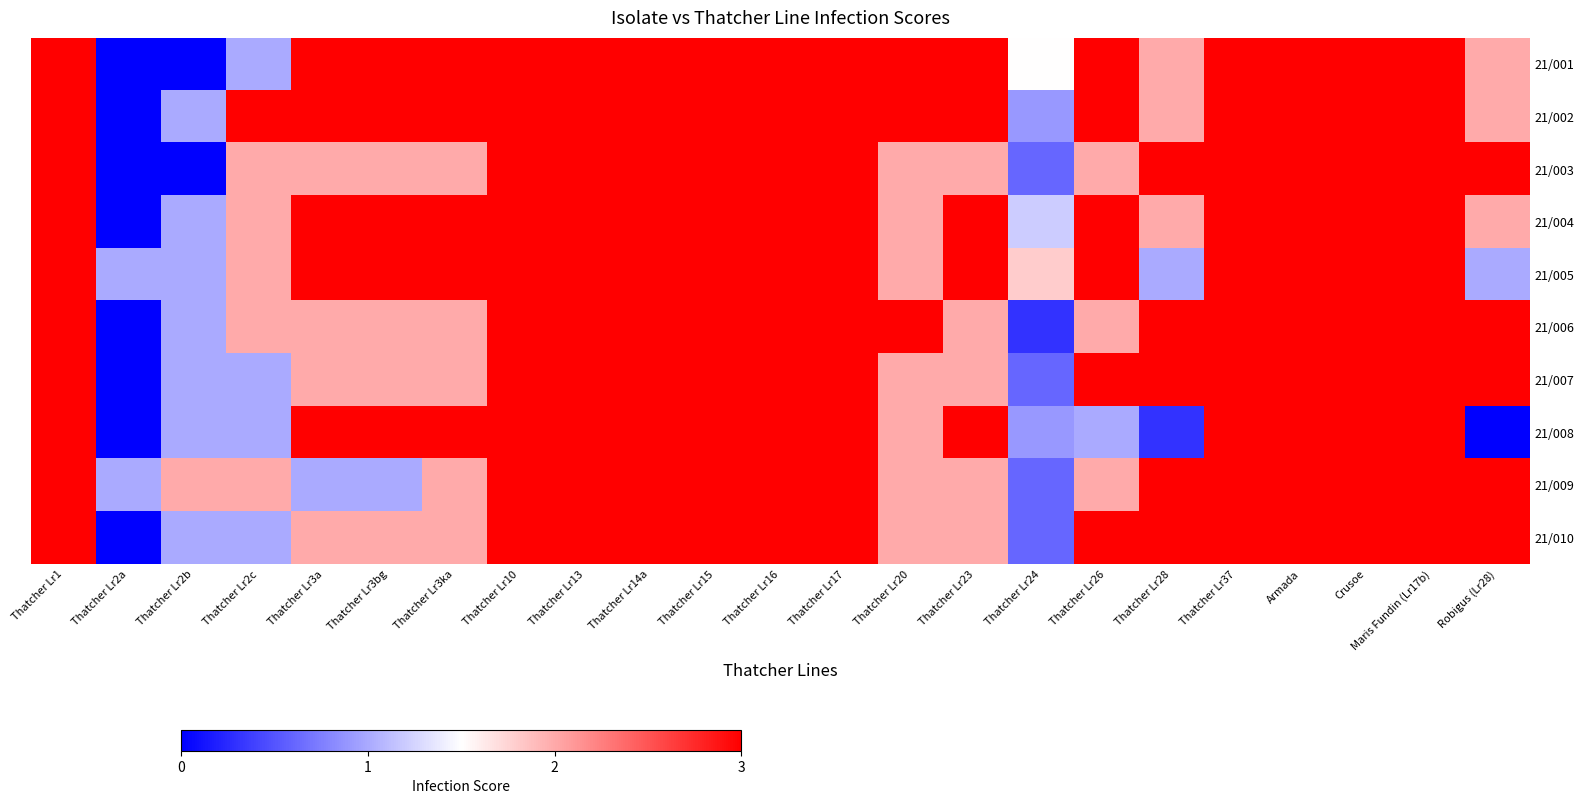

Reading left to right, what are all the values shown in this chart?

21/001: Thatcher Lr1=3.0	Thatcher Lr2a=0.0	Thatcher Lr2b=0.0	Thatcher Lr2c=1.0	Thatcher Lr3a=3.0	Thatcher Lr3bg=3.0	Thatcher Lr3ka=3.0	Thatcher Lr10=3.0	Thatcher Lr13=3.0	Thatcher Lr14a=3.0	Thatcher Lr15=3.0	Thatcher Lr16=3.0	Thatcher Lr17=3.0	Thatcher Lr20=3.0	Thatcher Lr23=3.0	Thatcher Lr24=1.5	Thatcher Lr26=3.0	Thatcher Lr28=2.0	Thatcher Lr37=3.0	Armada=3.0	Crusoe=3.0	Maris Fundin (Lr17b)=3.0	Robigus (Lr28)=2.0
21/002: Thatcher Lr1=3.0	Thatcher Lr2a=0.0	Thatcher Lr2b=1.0	Thatcher Lr2c=3.0	Thatcher Lr3a=3.0	Thatcher Lr3bg=3.0	Thatcher Lr3ka=3.0	Thatcher Lr10=3.0	Thatcher Lr13=3.0	Thatcher Lr14a=3.0	Thatcher Lr15=3.0	Thatcher Lr16=3.0	Thatcher Lr17=3.0	Thatcher Lr20=3.0	Thatcher Lr23=3.0	Thatcher Lr24=0.9	Thatcher Lr26=3.0	Thatcher Lr28=2.0	Thatcher Lr37=3.0	Armada=3.0	Crusoe=3.0	Maris Fundin (Lr17b)=3.0	Robigus (Lr28)=2.0
21/003: Thatcher Lr1=3.0	Thatcher Lr2a=0.0	Thatcher Lr2b=0.0	Thatcher Lr2c=2.0	Thatcher Lr3a=2.0	Thatcher Lr3bg=2.0	Thatcher Lr3ka=2.0	Thatcher Lr10=3.0	Thatcher Lr13=3.0	Thatcher Lr14a=3.0	Thatcher Lr15=3.0	Thatcher Lr16=3.0	Thatcher Lr17=3.0	Thatcher Lr20=2.0	Thatcher Lr23=2.0	Thatcher Lr24=0.6	Thatcher Lr26=2.0	Thatcher Lr28=3.0	Thatcher Lr37=3.0	Armada=3.0	Crusoe=3.0	Maris Fundin (Lr17b)=3.0	Robigus (Lr28)=3.0
21/004: Thatcher Lr1=3.0	Thatcher Lr2a=0.0	Thatcher Lr2b=1.0	Thatcher Lr2c=2.0	Thatcher Lr3a=3.0	Thatcher Lr3bg=3.0	Thatcher Lr3ka=3.0	Thatcher Lr10=3.0	Thatcher Lr13=3.0	Thatcher Lr14a=3.0	Thatcher Lr15=3.0	Thatcher Lr16=3.0	Thatcher Lr17=3.0	Thatcher Lr20=2.0	Thatcher Lr23=3.0	Thatcher Lr24=1.2	Thatcher Lr26=3.0	Thatcher Lr28=2.0	Thatcher Lr37=3.0	Armada=3.0	Crusoe=3.0	Maris Fundin (Lr17b)=3.0	Robigus (Lr28)=2.0
21/005: Thatcher Lr1=3.0	Thatcher Lr2a=1.0	Thatcher Lr2b=1.0	Thatcher Lr2c=2.0	Thatcher Lr3a=3.0	Thatcher Lr3bg=3.0	Thatcher Lr3ka=3.0	Thatcher Lr10=3.0	Thatcher Lr13=3.0	Thatcher Lr14a=3.0	Thatcher Lr15=3.0	Thatcher Lr16=3.0	Thatcher Lr17=3.0	Thatcher Lr20=2.0	Thatcher Lr23=3.0	Thatcher Lr24=1.8	Thatcher Lr26=3.0	Thatcher Lr28=1.0	Thatcher Lr37=3.0	Armada=3.0	Crusoe=3.0	Maris Fundin (Lr17b)=3.0	Robigus (Lr28)=1.0
21/006: Thatcher Lr1=3.0	Thatcher Lr2a=0.0	Thatcher Lr2b=1.0	Thatcher Lr2c=2.0	Thatcher Lr3a=2.0	Thatcher Lr3bg=2.0	Thatcher Lr3ka=2.0	Thatcher Lr10=3.0	Thatcher Lr13=3.0	Thatcher Lr14a=3.0	Thatcher Lr15=3.0	Thatcher Lr16=3.0	Thatcher Lr17=3.0	Thatcher Lr20=3.0	Thatcher Lr23=2.0	Thatcher Lr24=0.3	Thatcher Lr26=2.0	Thatcher Lr28=3.0	Thatcher Lr37=3.0	Armada=3.0	Crusoe=3.0	Maris Fundin (Lr17b)=3.0	Robigus (Lr28)=3.0
21/007: Thatcher Lr1=3.0	Thatcher Lr2a=0.0	Thatcher Lr2b=1.0	Thatcher Lr2c=1.0	Thatcher Lr3a=2.0	Thatcher Lr3bg=2.0	Thatcher Lr3ka=2.0	Thatcher Lr10=3.0	Thatcher Lr13=3.0	Thatcher Lr14a=3.0	Thatcher Lr15=3.0	Thatcher Lr16=3.0	Thatcher Lr17=3.0	Thatcher Lr20=2.0	Thatcher Lr23=2.0	Thatcher Lr24=0.6	Thatcher Lr26=3.0	Thatcher Lr28=3.0	Thatcher Lr37=3.0	Armada=3.0	Crusoe=3.0	Maris Fundin (Lr17b)=3.0	Robigus (Lr28)=3.0
21/008: Thatcher Lr1=3.0	Thatcher Lr2a=0.0	Thatcher Lr2b=1.0	Thatcher Lr2c=1.0	Thatcher Lr3a=3.0	Thatcher Lr3bg=3.0	Thatcher Lr3ka=3.0	Thatcher Lr10=3.0	Thatcher Lr13=3.0	Thatcher Lr14a=3.0	Thatcher Lr15=3.0	Thatcher Lr16=3.0	Thatcher Lr17=3.0	Thatcher Lr20=2.0	Thatcher Lr23=3.0	Thatcher Lr24=0.9	Thatcher Lr26=1.0	Thatcher Lr28=0.3	Thatcher Lr37=3.0	Armada=3.0	Crusoe=3.0	Maris Fundin (Lr17b)=3.0	Robigus (Lr28)=0.0
21/009: Thatcher Lr1=3.0	Thatcher Lr2a=1.0	Thatcher Lr2b=2.0	Thatcher Lr2c=2.0	Thatcher Lr3a=1.0	Thatcher Lr3bg=1.0	Thatcher Lr3ka=2.0	Thatcher Lr10=3.0	Thatcher Lr13=3.0	Thatcher Lr14a=3.0	Thatcher Lr15=3.0	Thatcher Lr16=3.0	Thatcher Lr17=3.0	Thatcher Lr20=2.0	Thatcher Lr23=2.0	Thatcher Lr24=0.6	Thatcher Lr26=2.0	Thatcher Lr28=3.0	Thatcher Lr37=3.0	Armada=3.0	Crusoe=3.0	Maris Fundin (Lr17b)=3.0	Robigus (Lr28)=3.0
21/010: Thatcher Lr1=3.0	Thatcher Lr2a=0.0	Thatcher Lr2b=1.0	Thatcher Lr2c=1.0	Thatcher Lr3a=2.0	Thatcher Lr3bg=2.0	Thatcher Lr3ka=2.0	Thatcher Lr10=3.0	Thatcher Lr13=3.0	Thatcher Lr14a=3.0	Thatcher Lr15=3.0	Thatcher Lr16=3.0	Thatcher Lr17=3.0	Thatcher Lr20=2.0	Thatcher Lr23=2.0	Thatcher Lr24=0.6	Thatcher Lr26=3.0	Thatcher Lr28=3.0	Thatcher Lr37=3.0	Armada=3.0	Crusoe=3.0	Maris Fundin (Lr17b)=3.0	Robigus (Lr28)=3.0